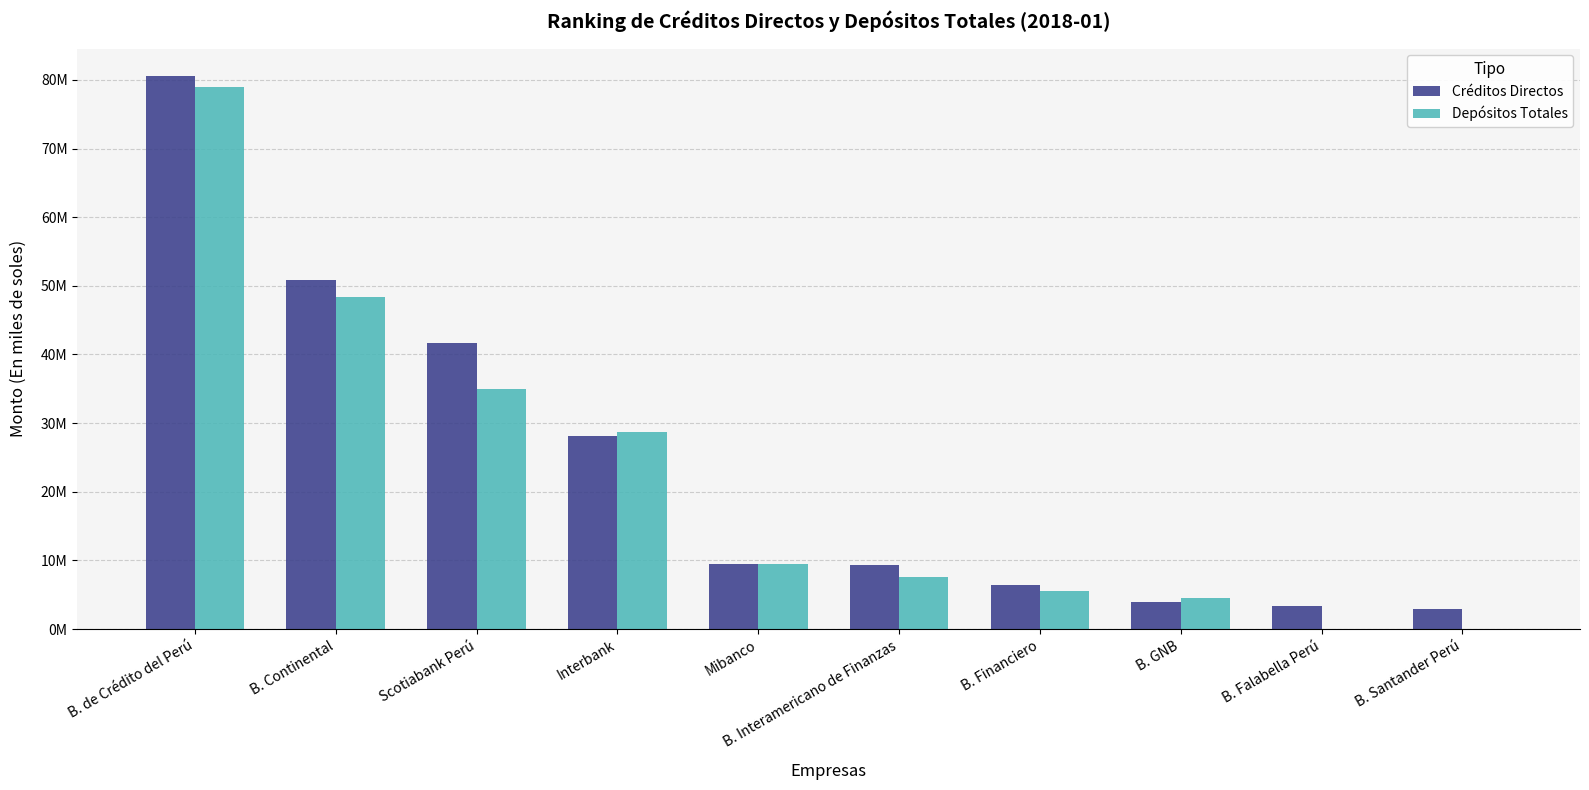

List the labels in order of Créditos Directos value, largest first.

B. de Crédito del Perú, B. Continental, Scotiabank Perú, Interbank, Mibanco, B. Interamericano de Finanzas, B. Financiero, B. GNB, B. Falabella Perú, B. Santander Perú